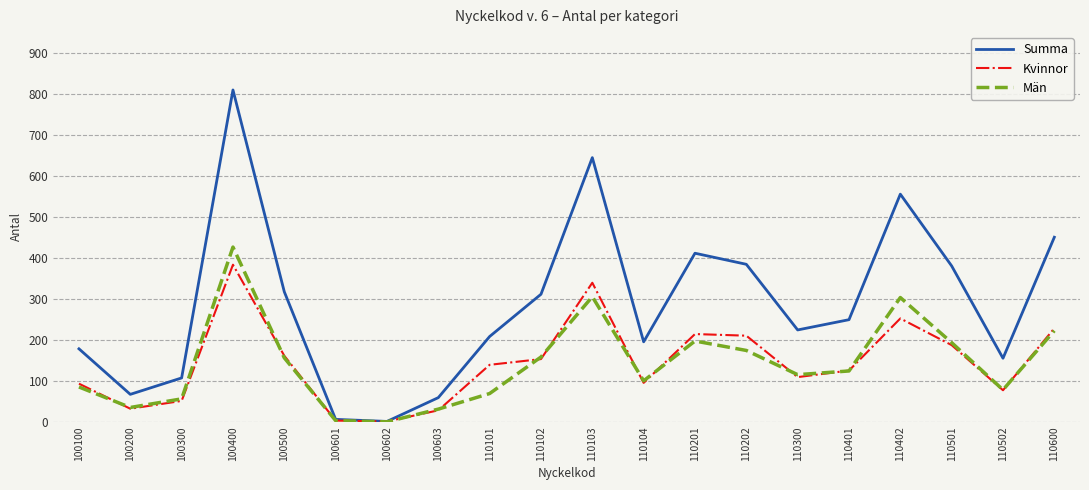

At how many categories does at least one series exceed 372?

7